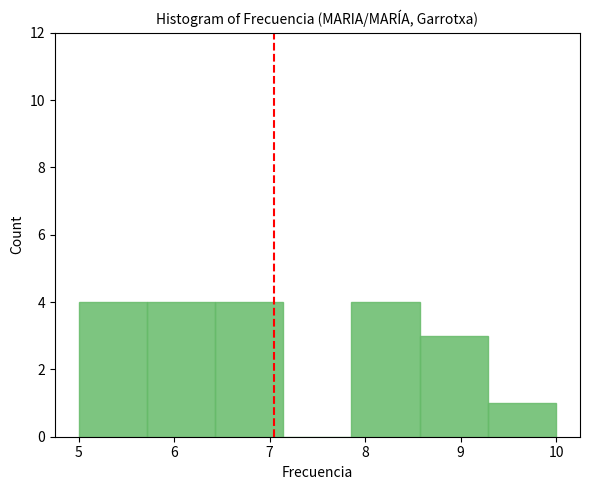

What is the height of the bar covering 7.9 to 8.6 on the x-axis? Neither the bar edges nor the heights are printed on the chart, so give them approximately, as read against the axes.

4